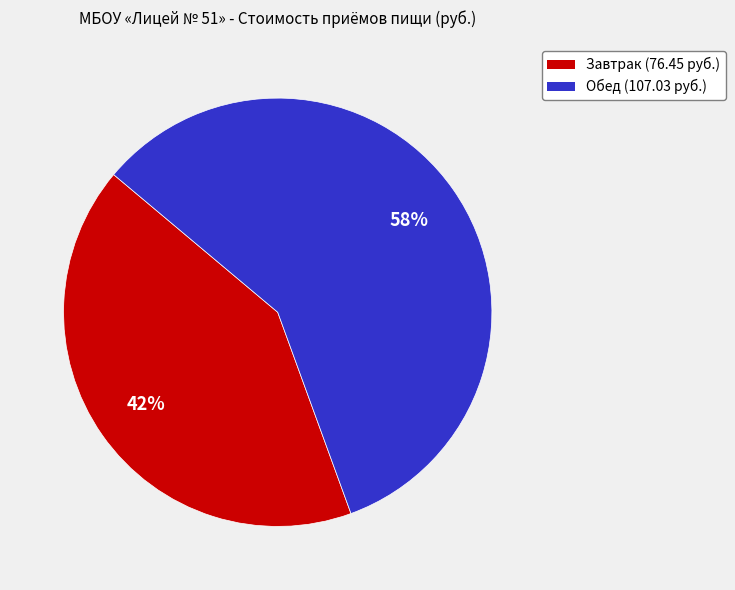

True or false: Завтрак accounts for 56% of the total.

False